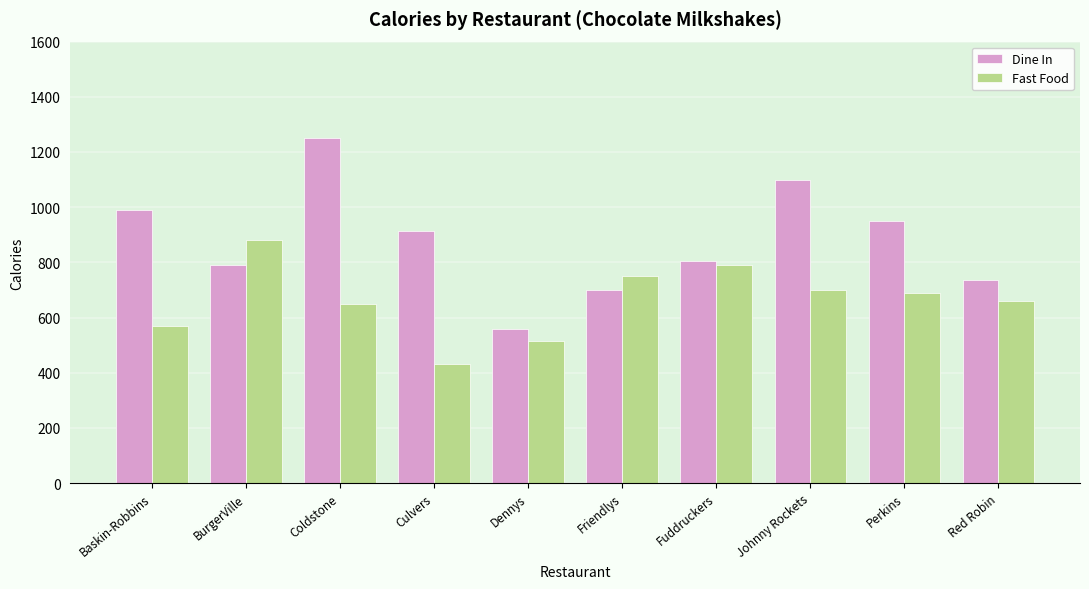

At Friendlys, list the series in order from smallest to largest.

Dine In, Fast Food